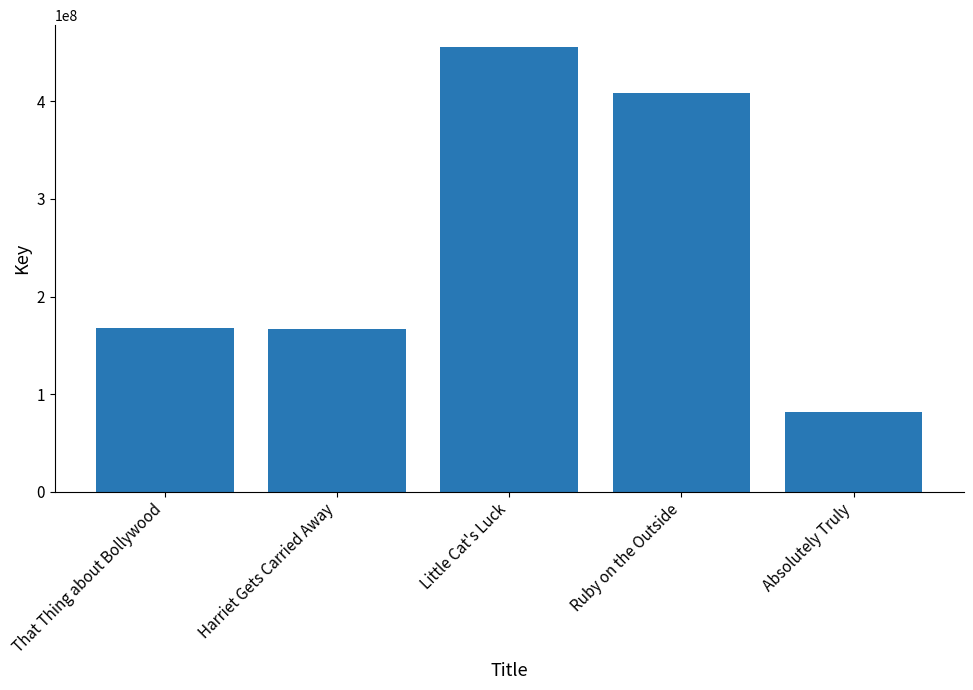

What is the ratio of the value at Ruby on the Outside to the value at That Thing about Bollywood?

2.4